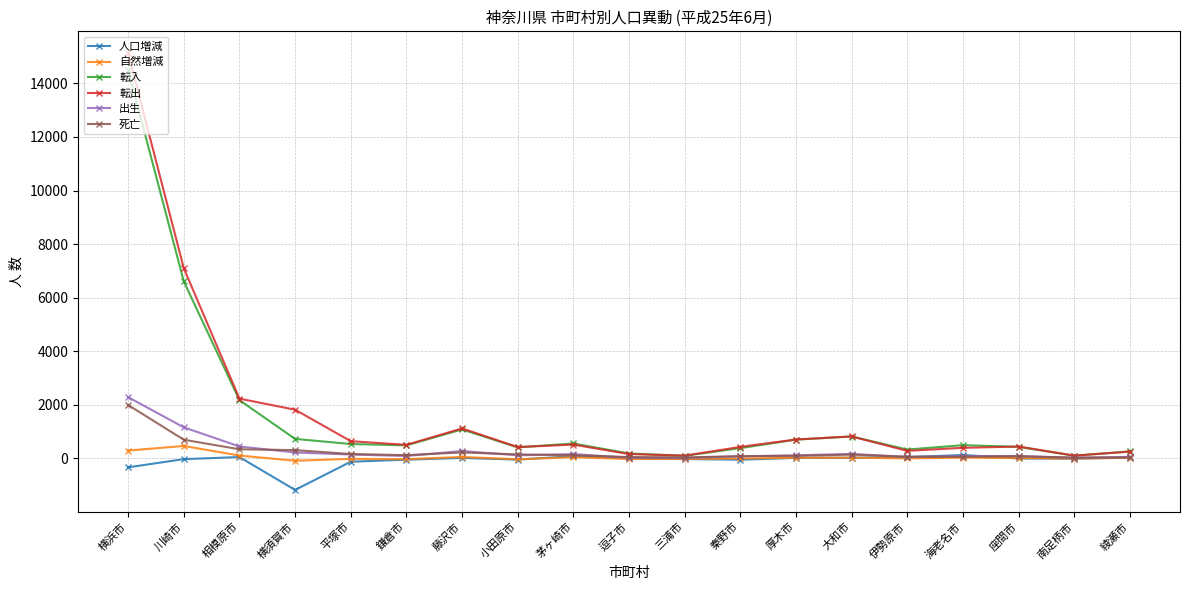

Is the value of 死亡 at 横浜市 greater than the value of 出生 at 横須賀市?

Yes